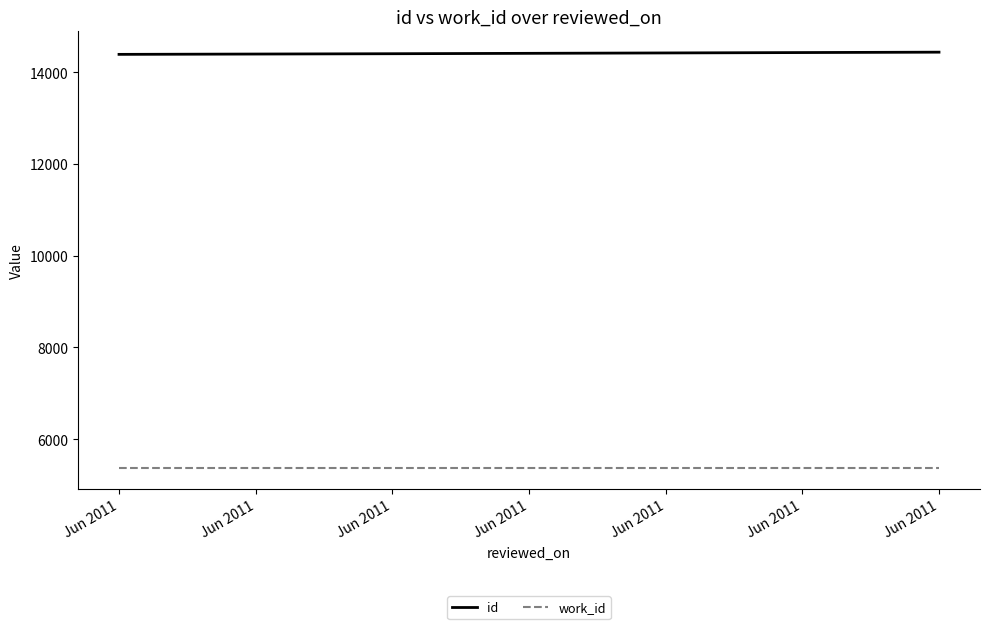

Is this an area chart (filled region under the line)?

No